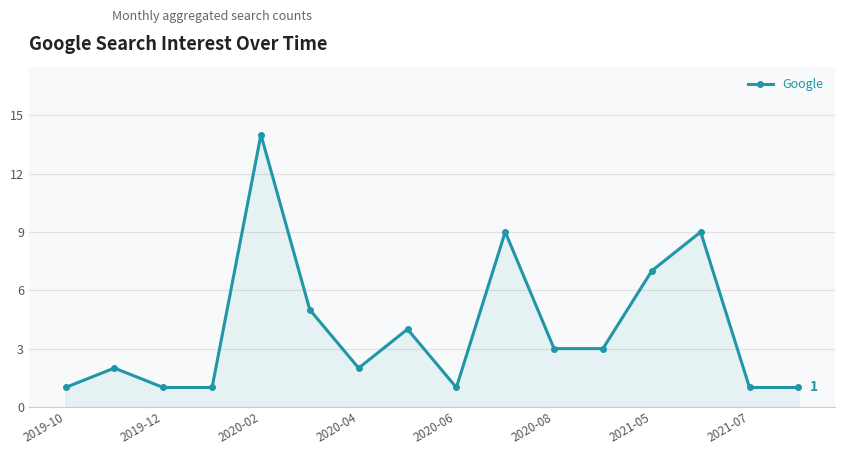

What is the maximum value shown in the chart?

14